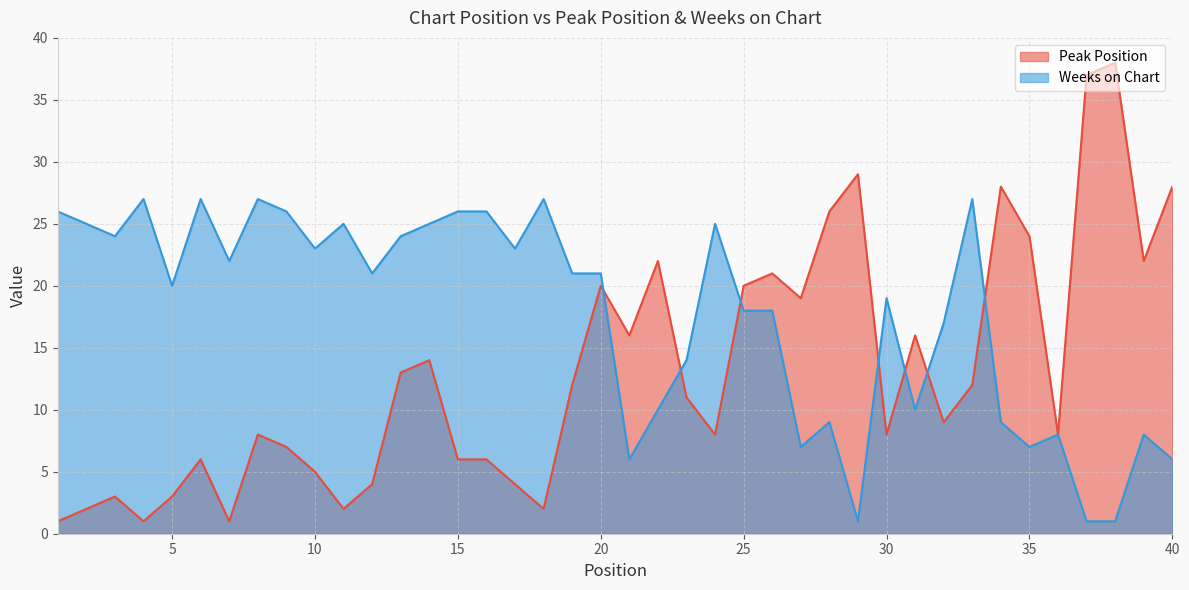

How many interior local peaks does the Weeks on Chart series have?

11